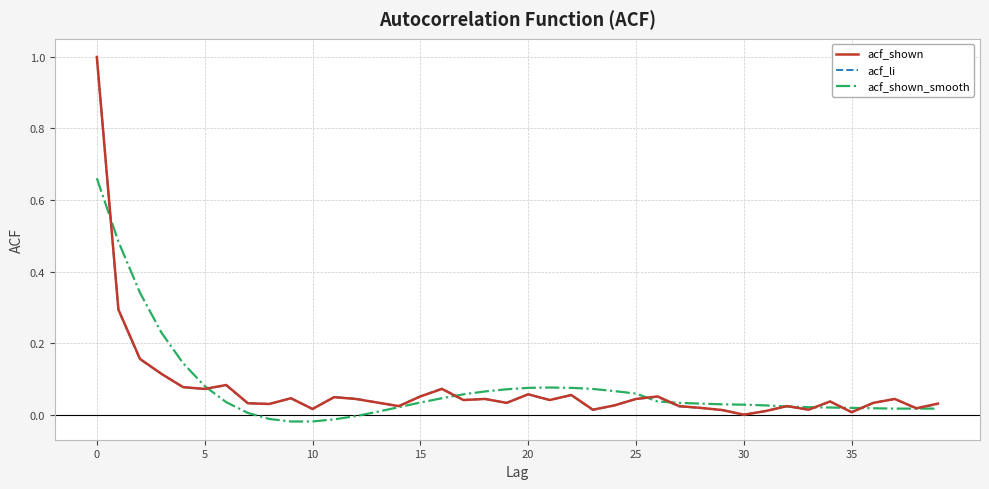

At how many categories does at least one series exceed 0?

40